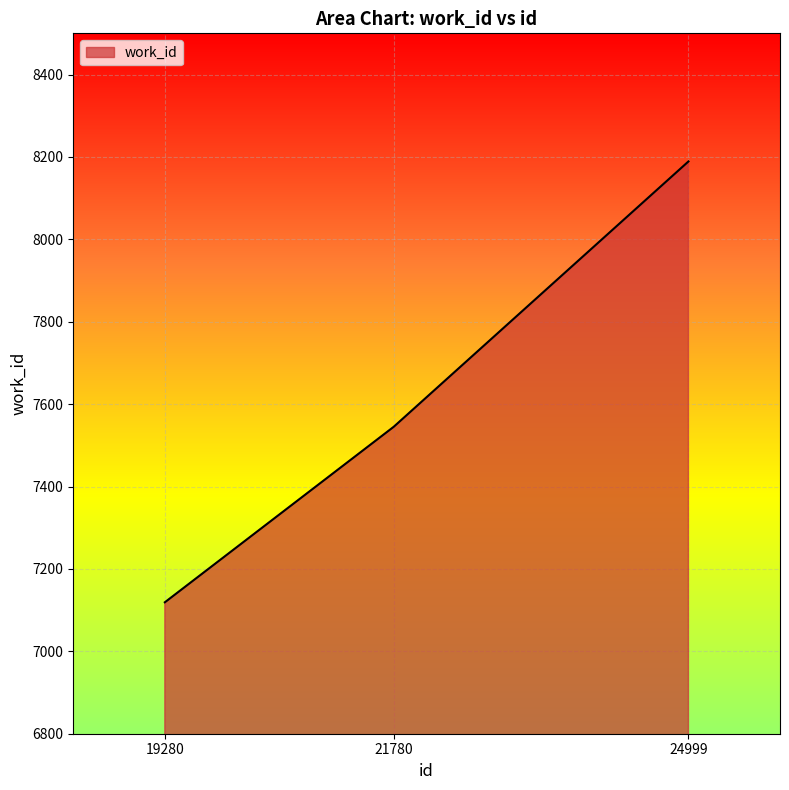

Reading right to left, what are all the values shown in this chart?

8189	7545	7119